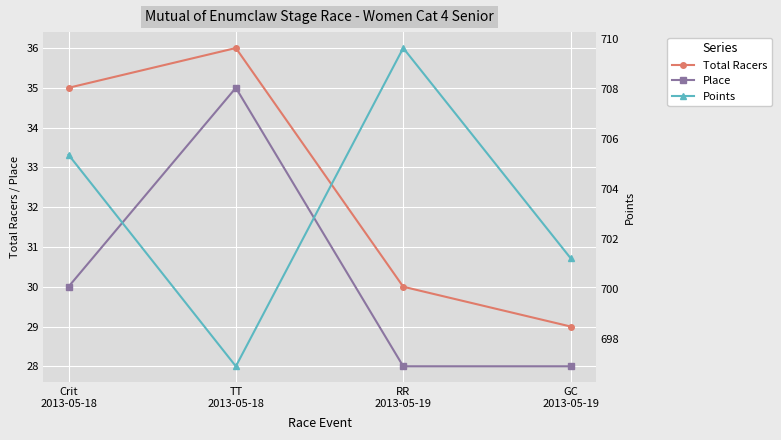

True or false: Place and Total Racers cross at least once.

False